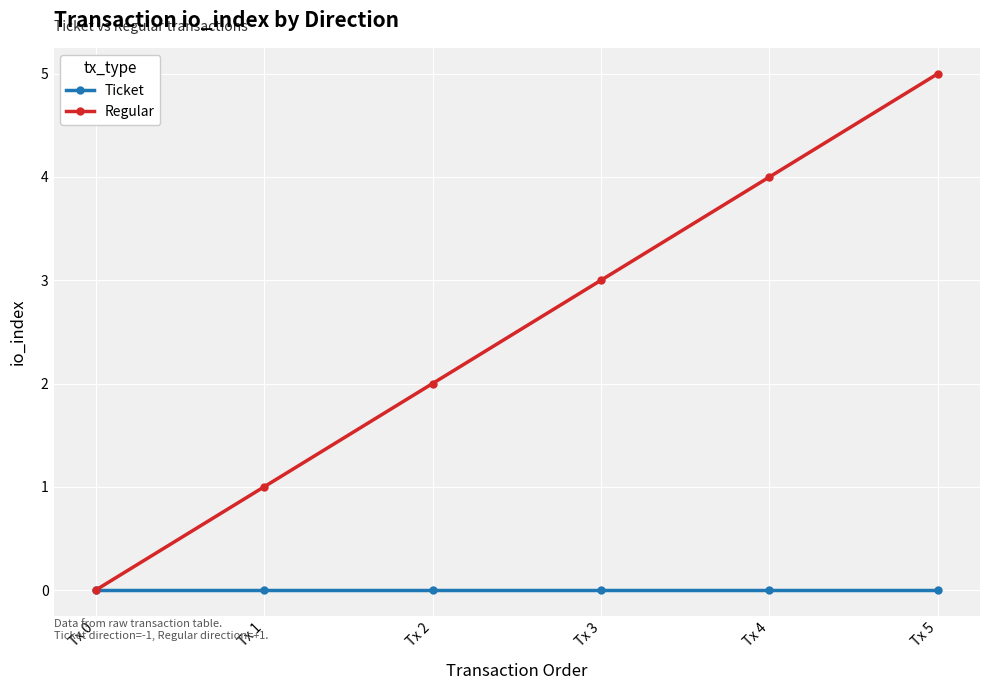

Reading left to right, what are all the values shown in this chart?

Ticket: Tx 0=0	Tx 1=0	Tx 2=0	Tx 3=0	Tx 4=0	Tx 5=0
Regular: Tx 0=0	Tx 1=1	Tx 2=2	Tx 3=3	Tx 4=4	Tx 5=5